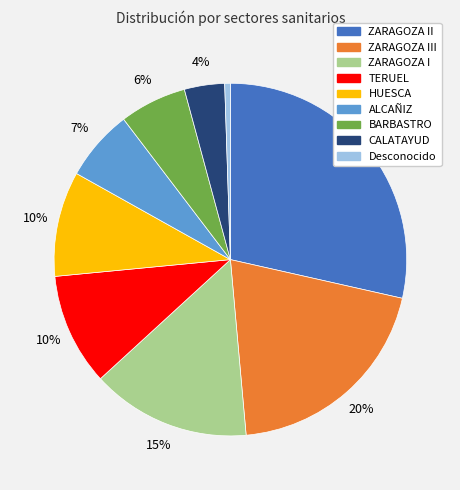

To the nearest percent, what is the combined percentage of TERUEL and ALCAÑIZ?

17%